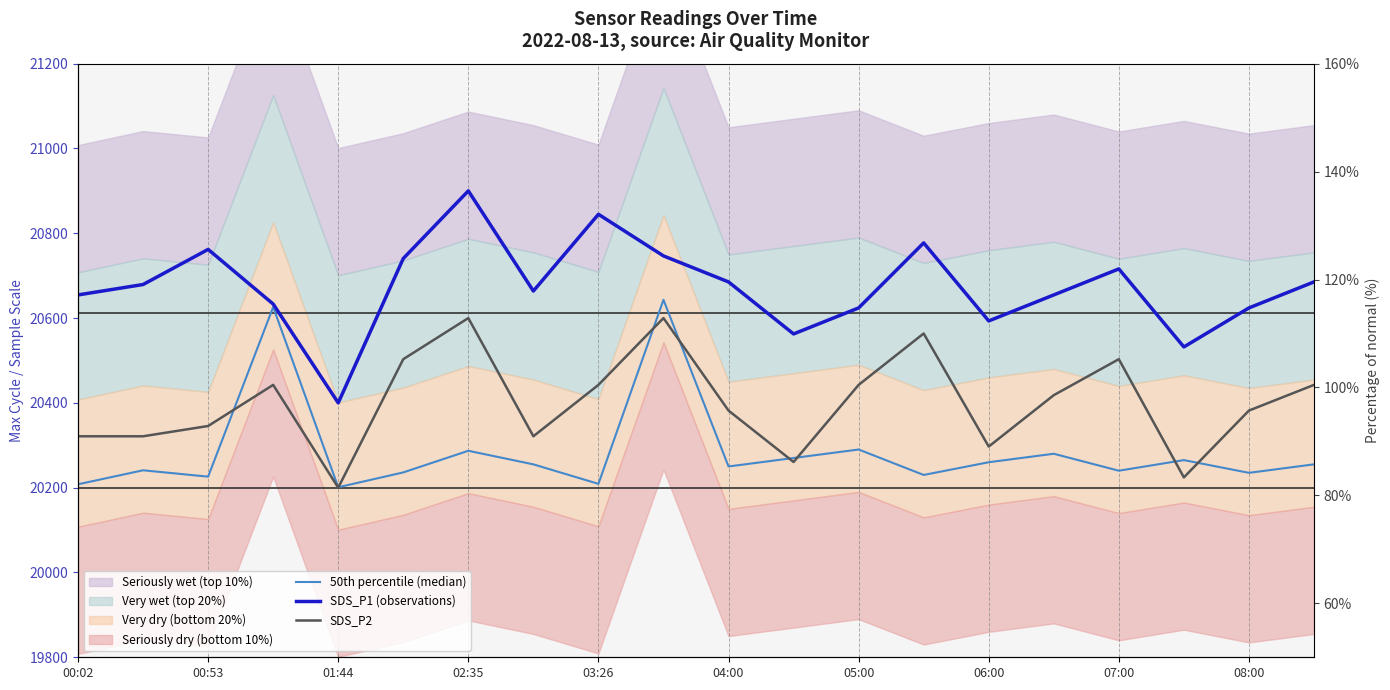

Which series changed the most between 14 and 17?

SDS_P2